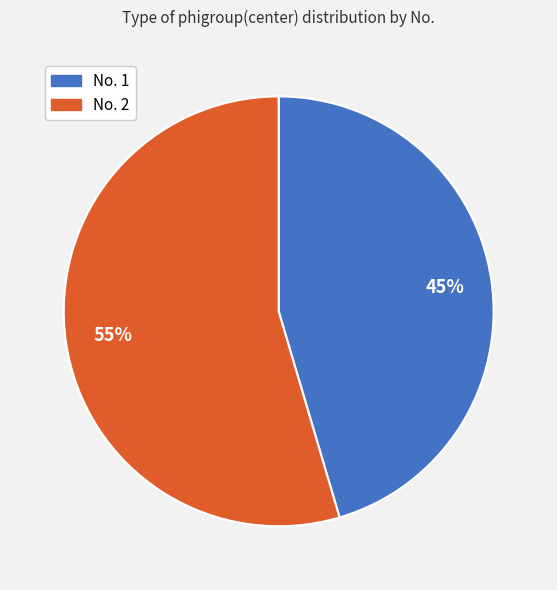

Is there any slice that represents more than half of the pie?

Yes